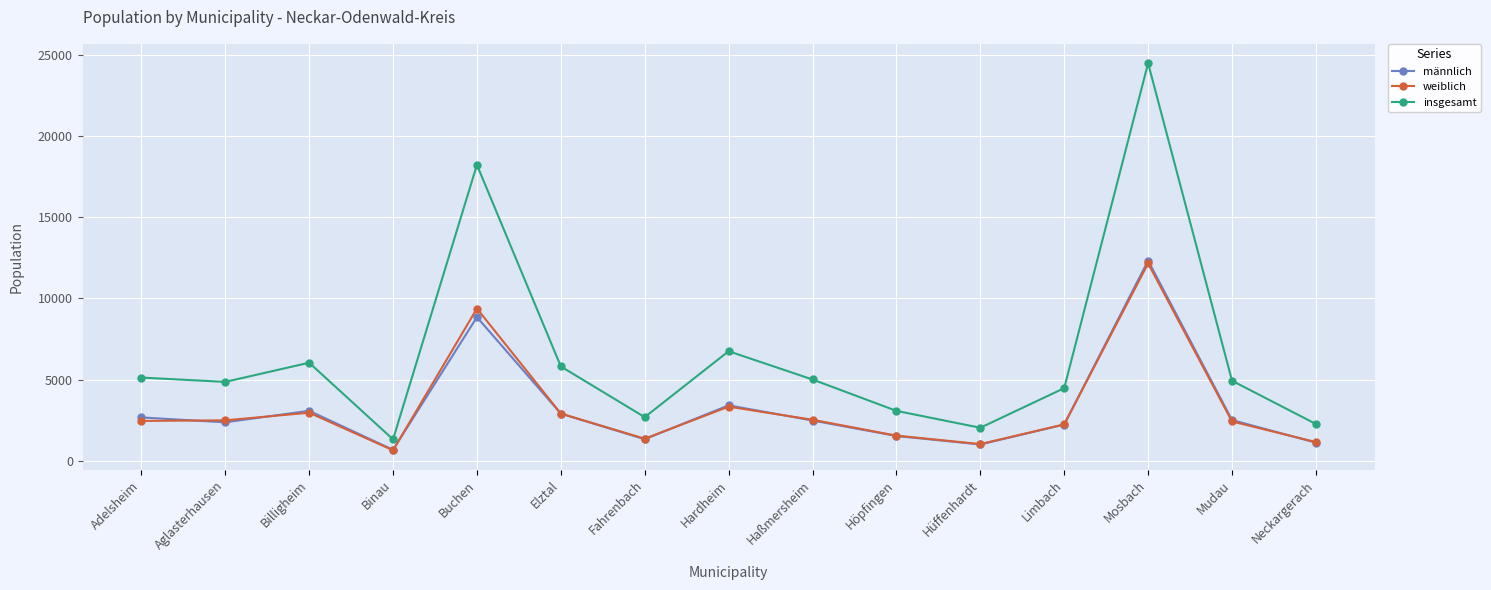

What is the value of the weiblich point at the 1st from the left?

2455